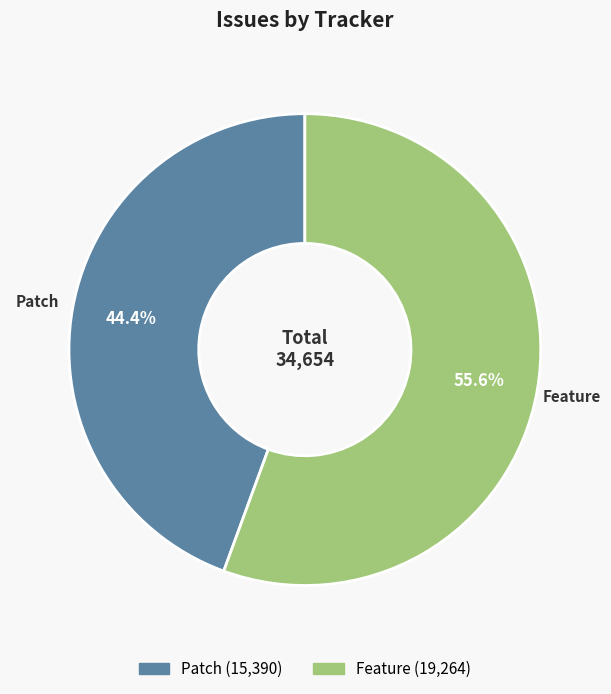

To the nearest percent, what portion does Feature represent?

56%